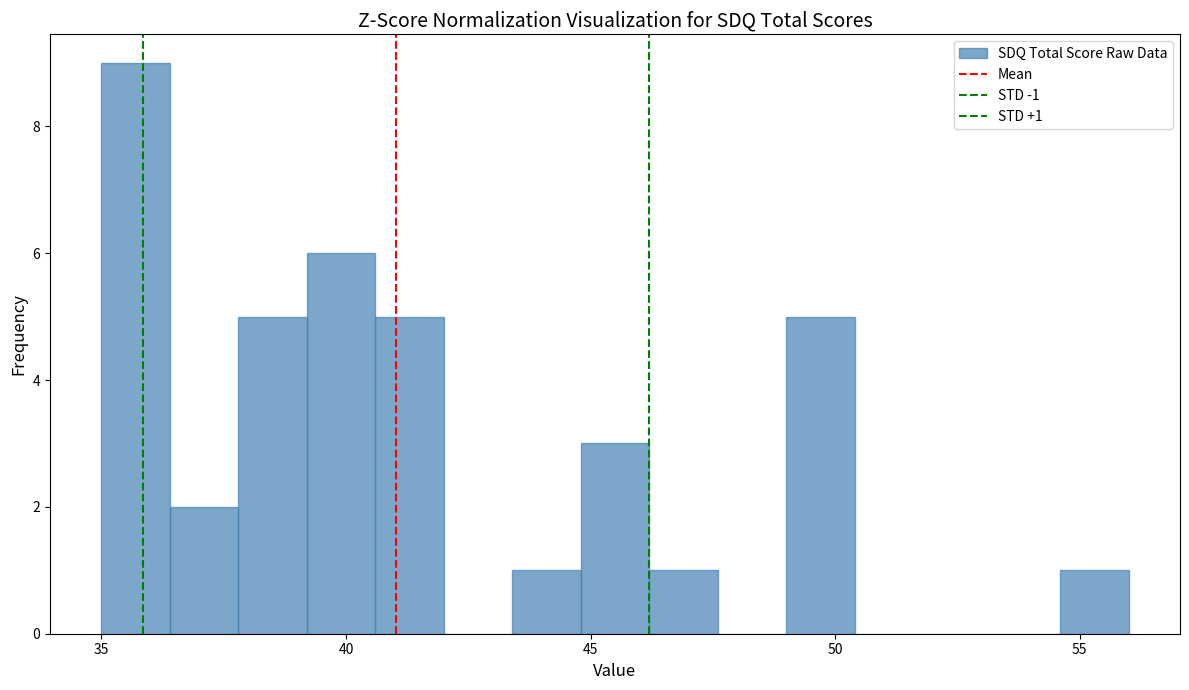

Read against the x-axis, roughly where is the centre of the tallest bar?

35.5